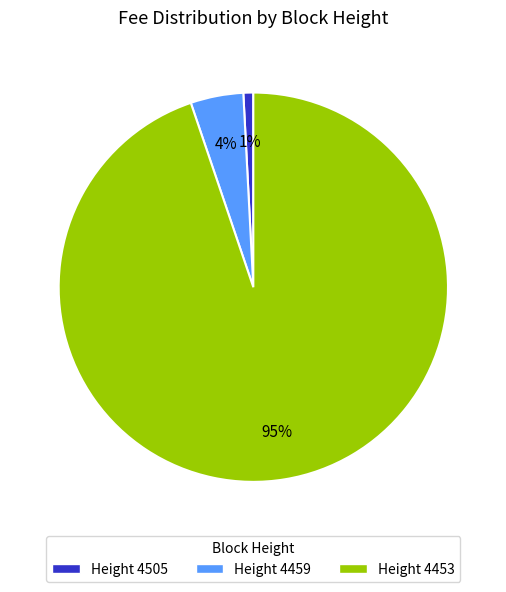

Which slice is the largest?

Height 4453